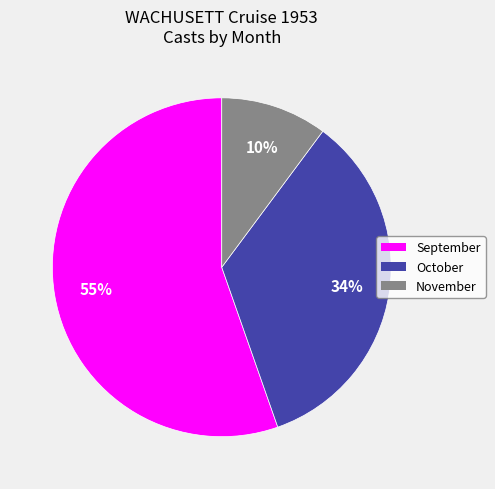

Which slice is the largest?

September